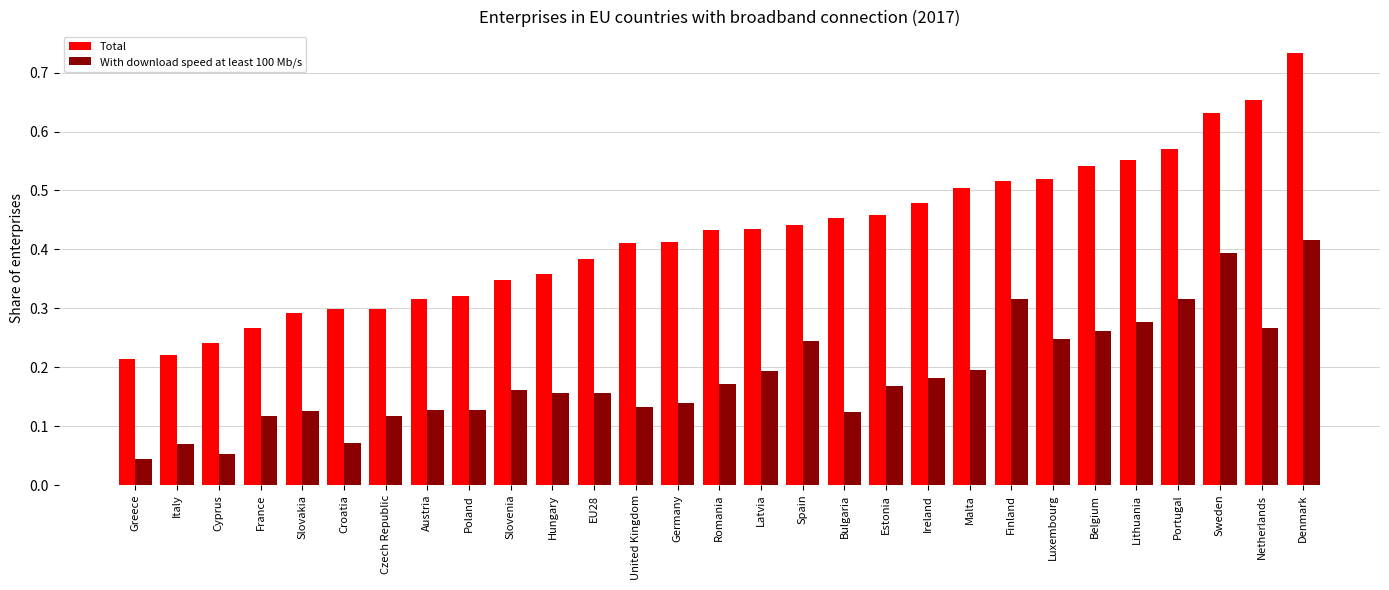

Which series has the widest spread of values?

Total